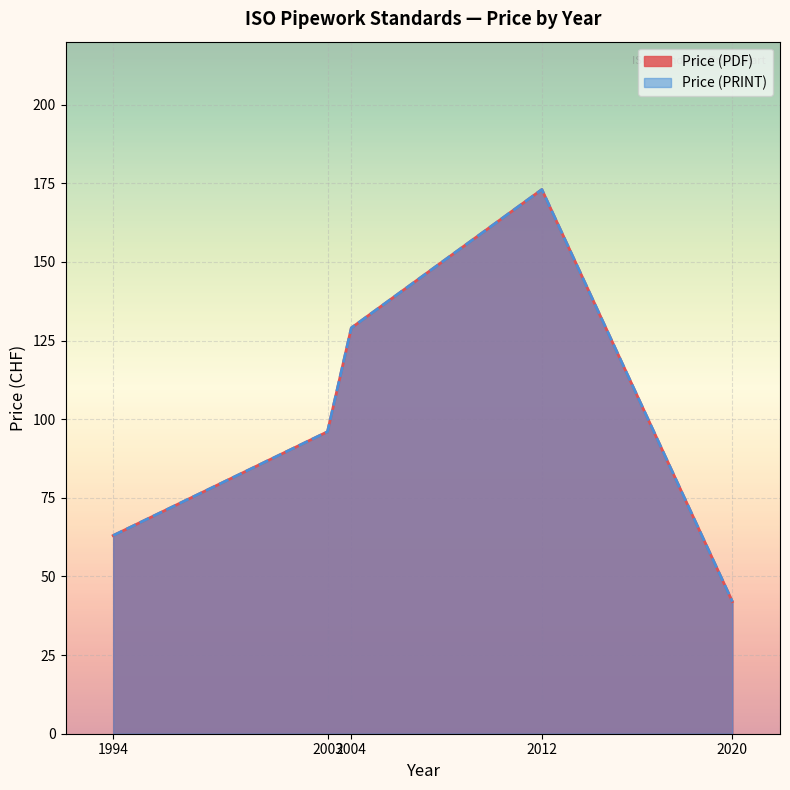

Reading left to right, what are all the values shown in this chart?

Price (PDF): 63	96	129	173	42
Price (PRINT): 63	96	129	173	42